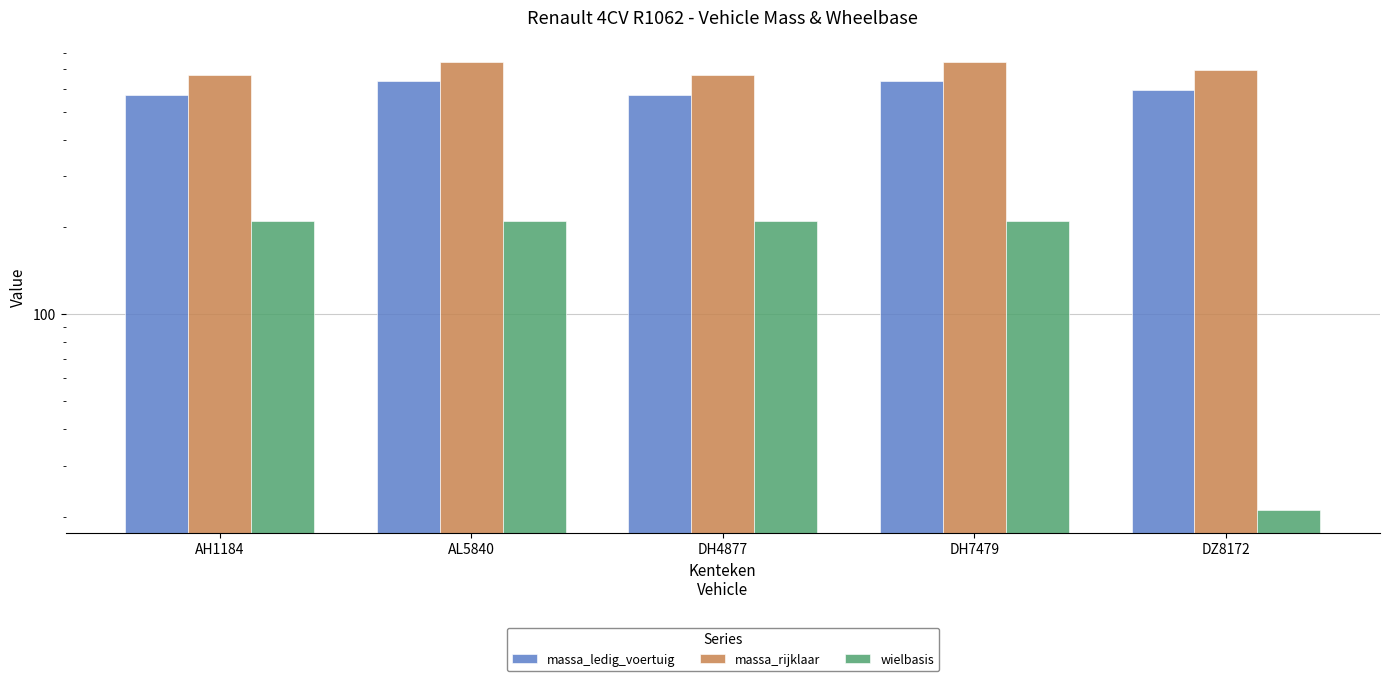

At how many categories does at least one series exceed 181?

5